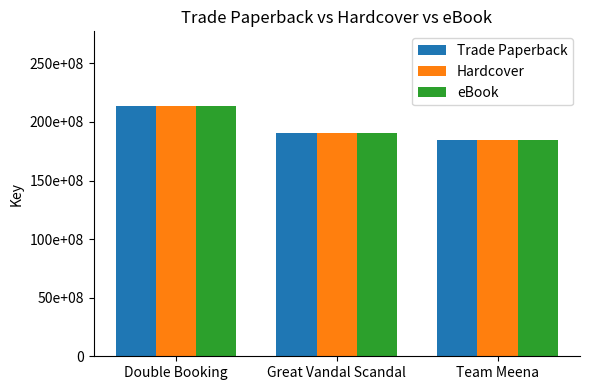

Read the Trade Paperback value at Double Booking, to the nearest 50.

213334200